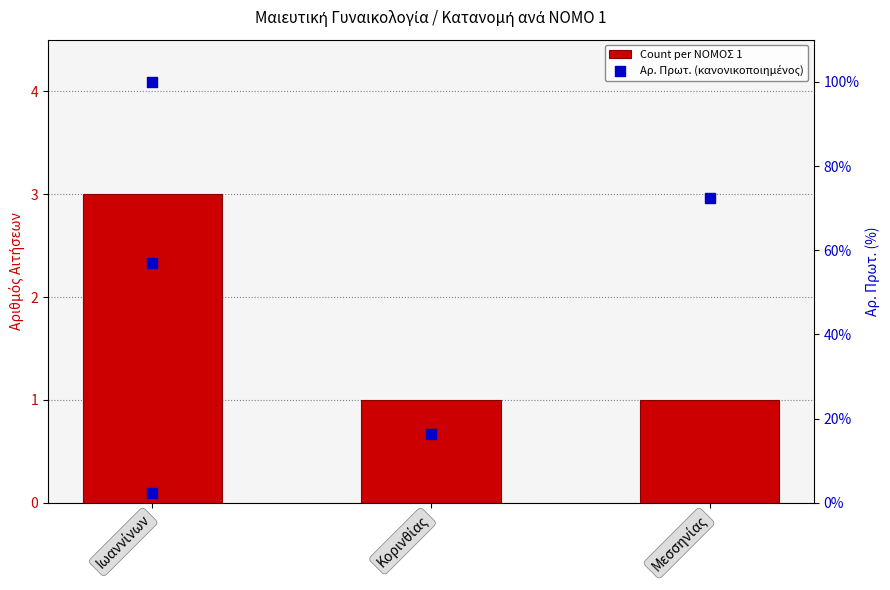

Which series contains the lowest Y value?

Count per ΝΟΜΟΣ 1